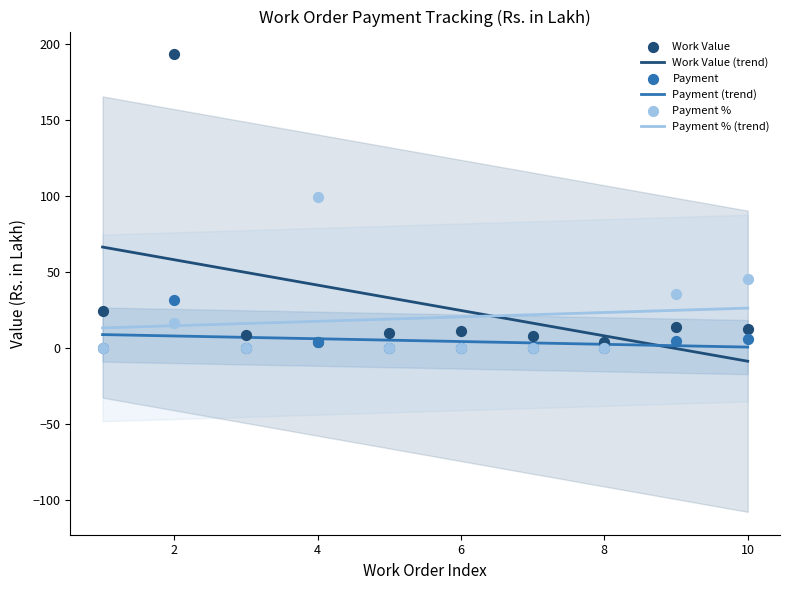

What are all the series names shown in the legend?

Work Value, Payment, Payment %